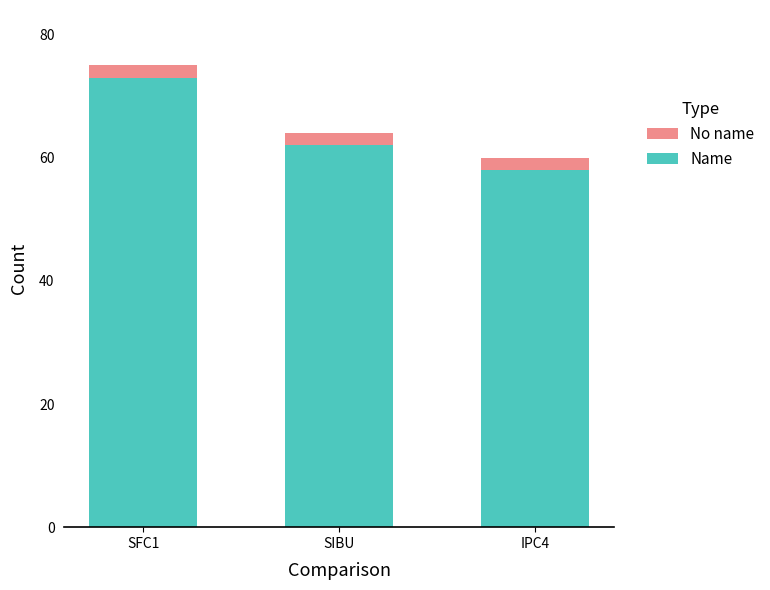

Is it true that Name equals 23 at SIBU?

False